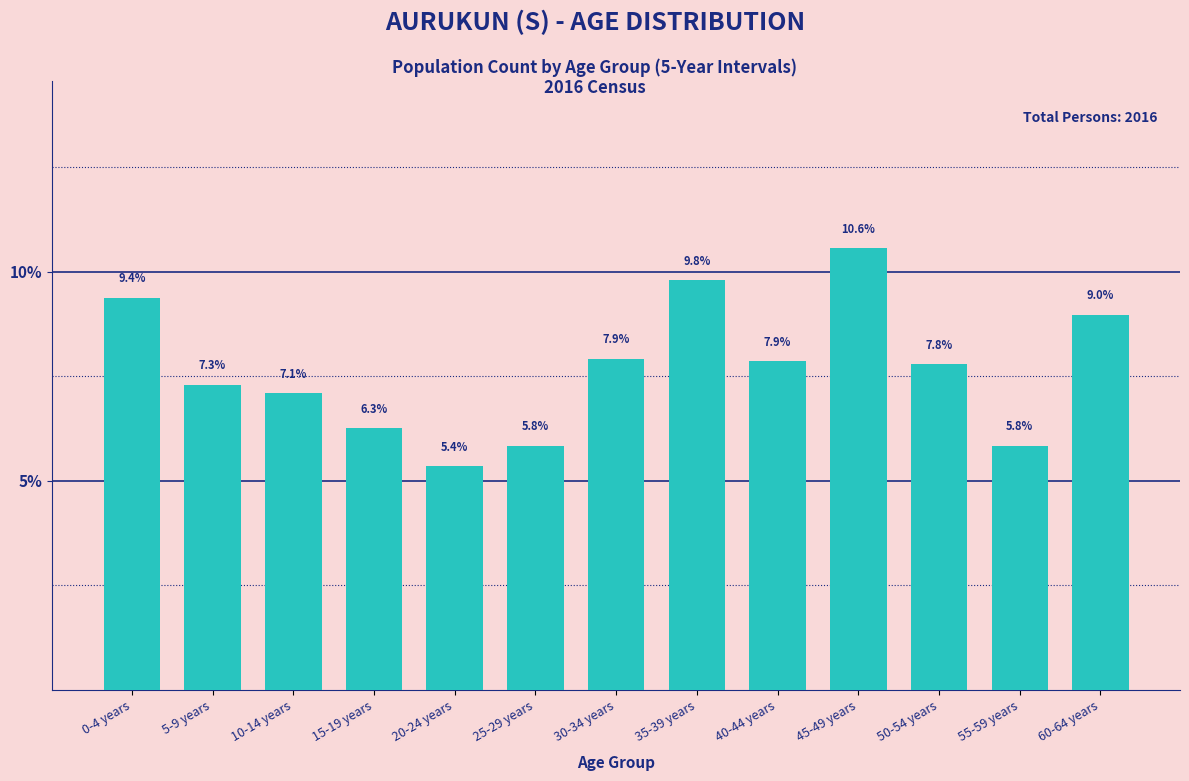

Reading right to left, list all the values displayed in this chart.

9.0	5.8	7.8	10.6	7.9	9.8	7.9	5.8	5.4	6.3	7.1	7.3	9.4